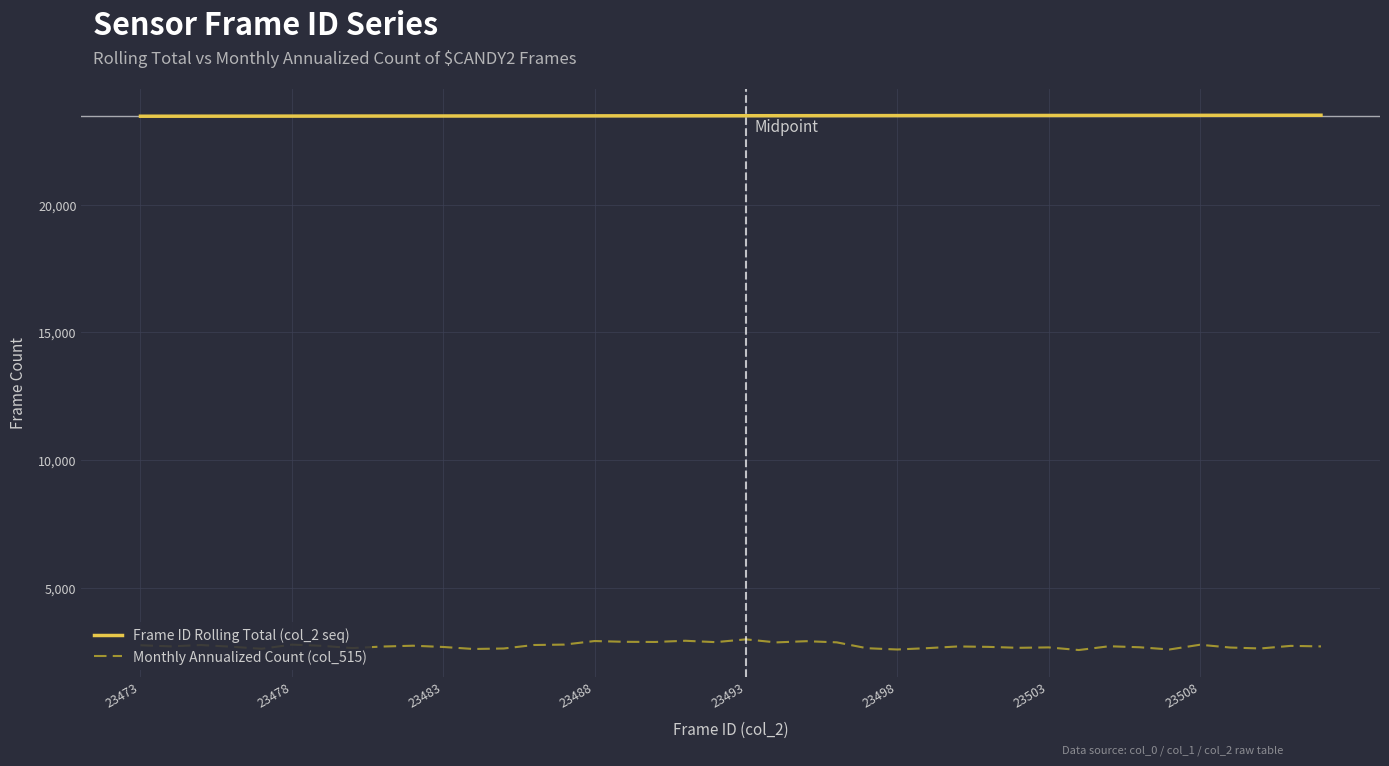

What is the smallest value displayed?

2558